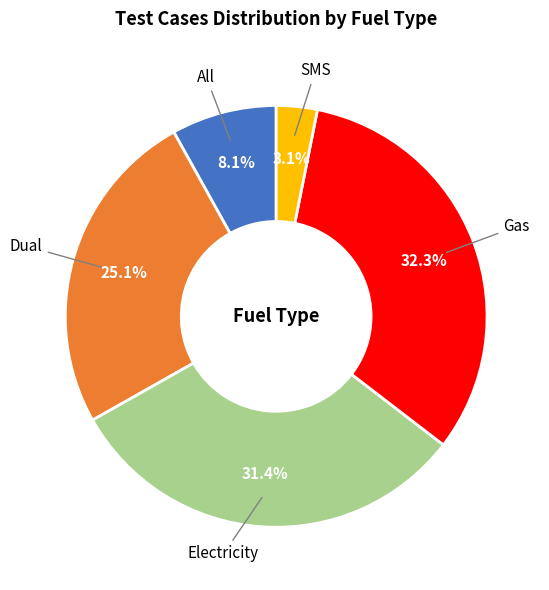

Is there any slice that represents more than half of the pie?

No